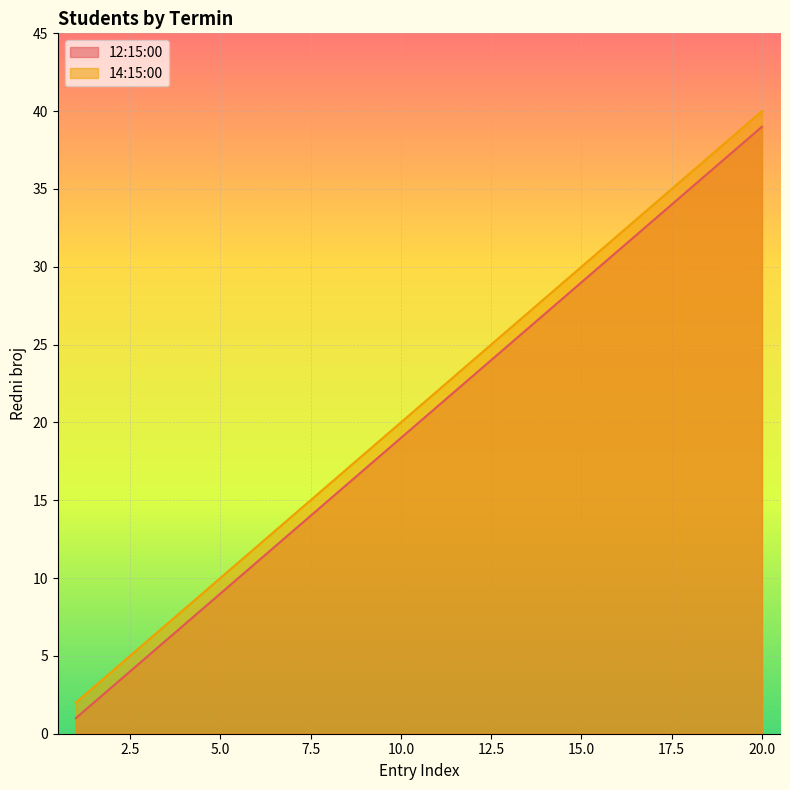

How many data points does each series have?

20